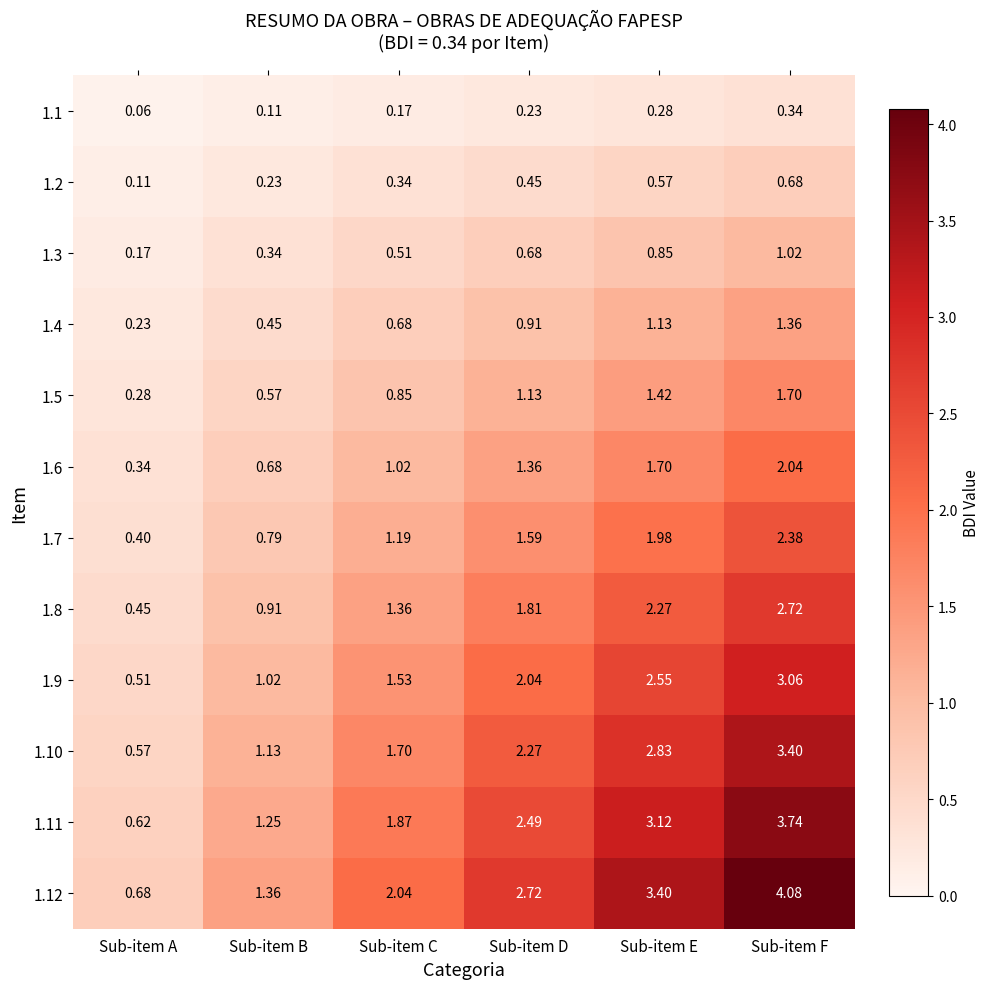

At which category is the sum across all series the highest?

Sub-item F